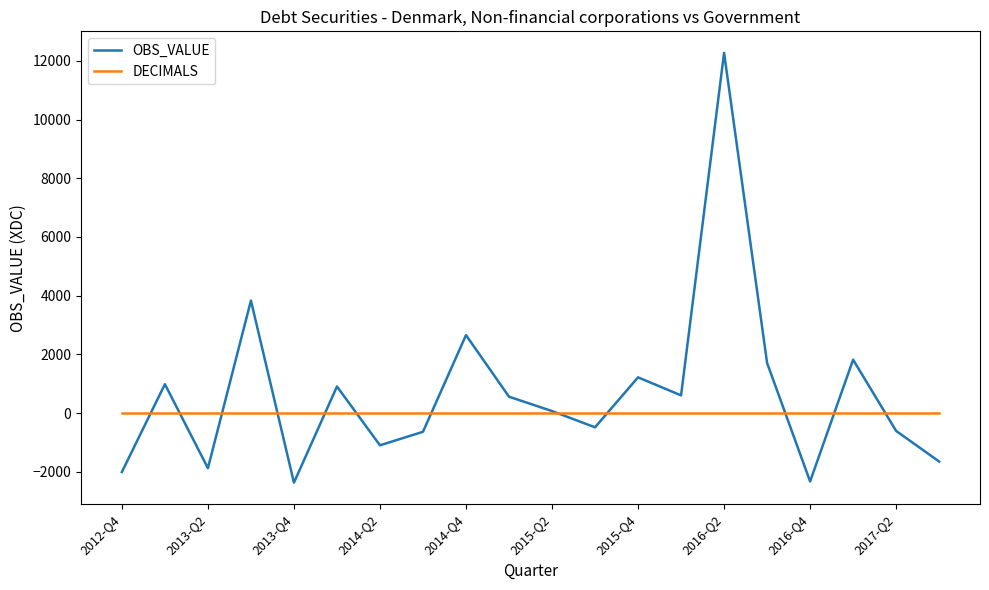

Which series has the largest total across all categories?

OBS_VALUE